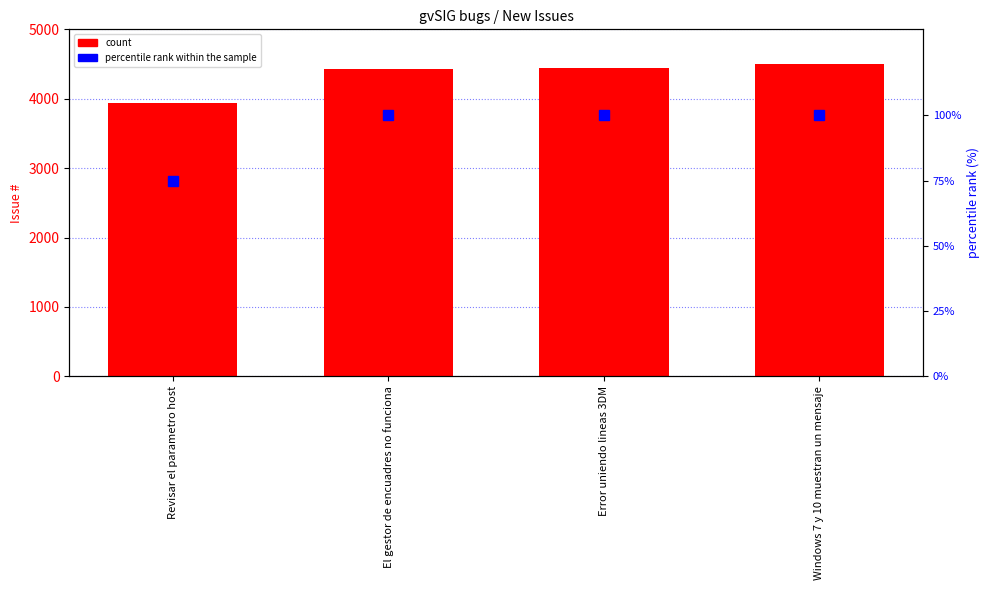

Which series has the largest total across all categories?

count